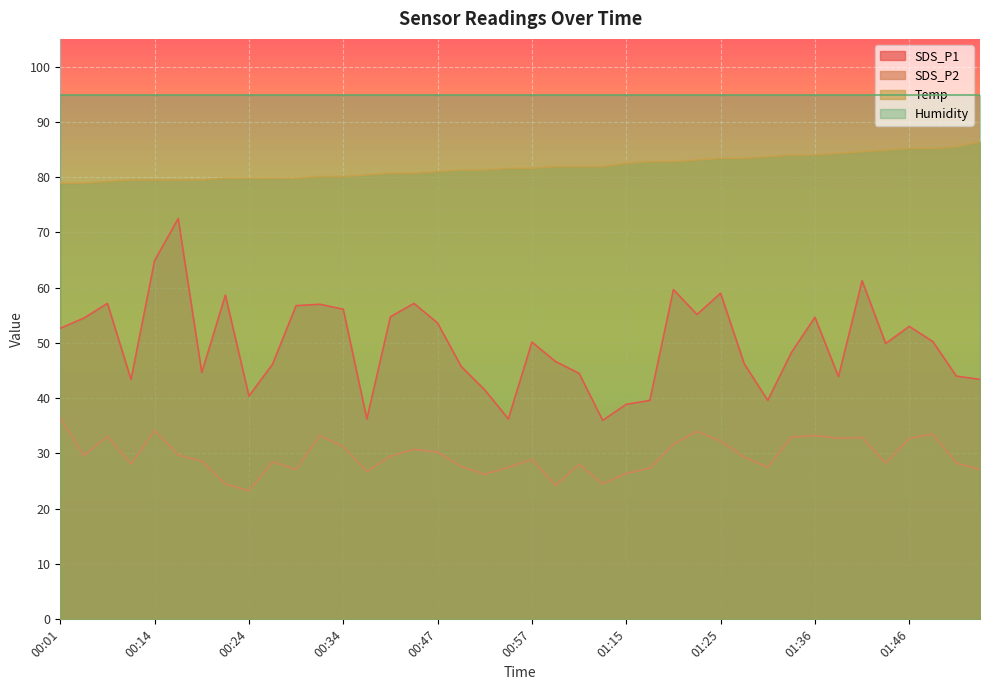

At which label is SDS_P2 closest to 29?

00:57